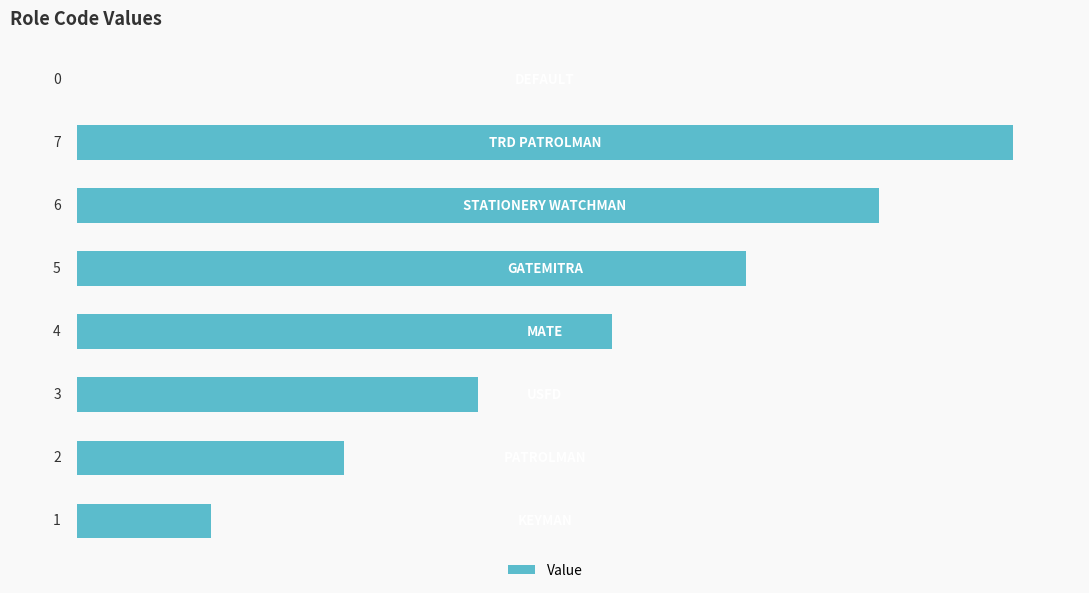

What is the greatest value displayed?

7